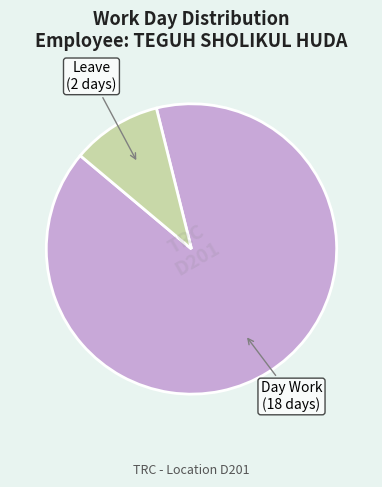

Does any single category account for the majority?

Yes